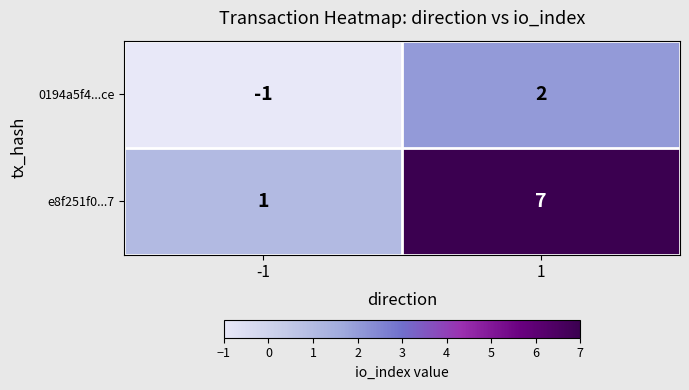

What is the approximate value of e8f251f0...7 at 1?

7